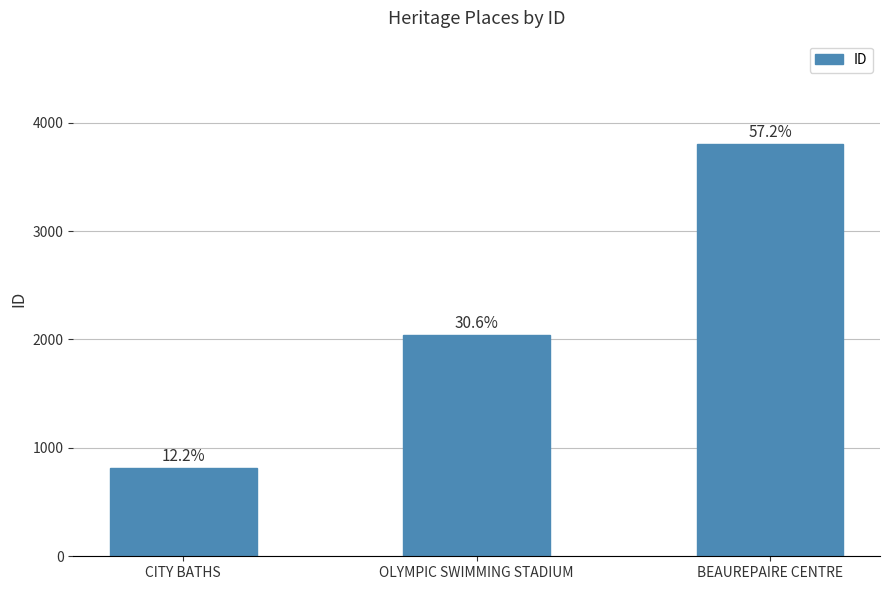

How many bars are there in total?

3